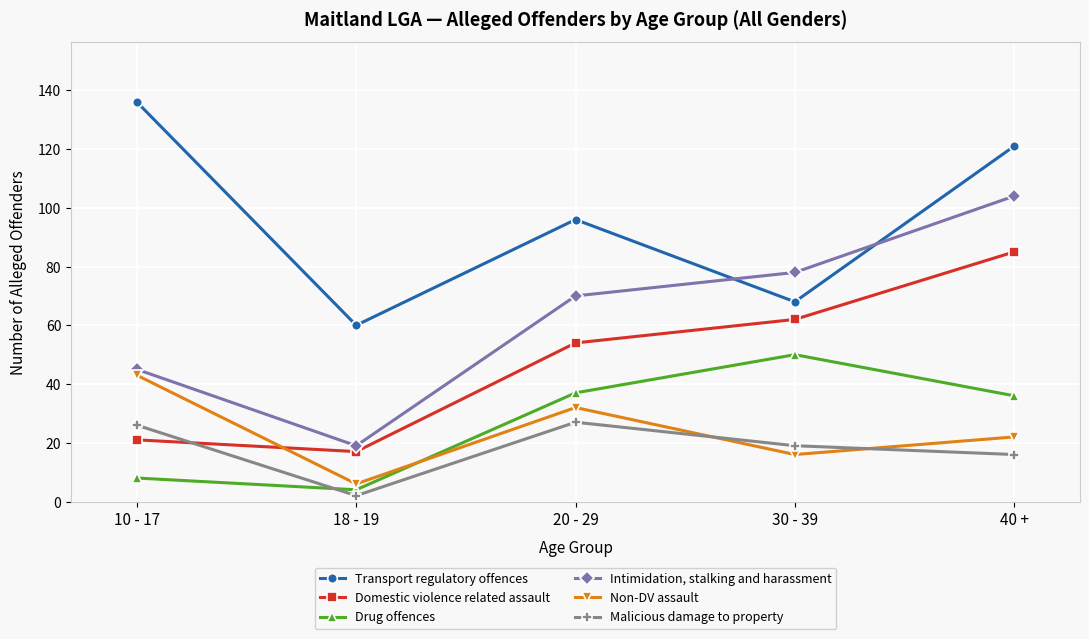

What is the minimum value shown in the chart?

2